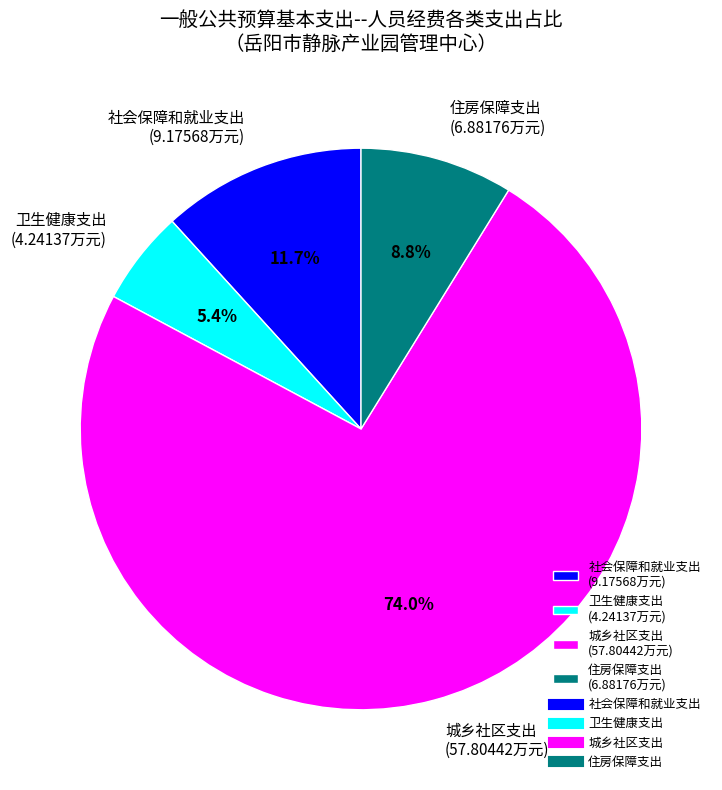

To the nearest percent, what is the combined percentage of 住房保障支出 and 卫生健康支出?

14%